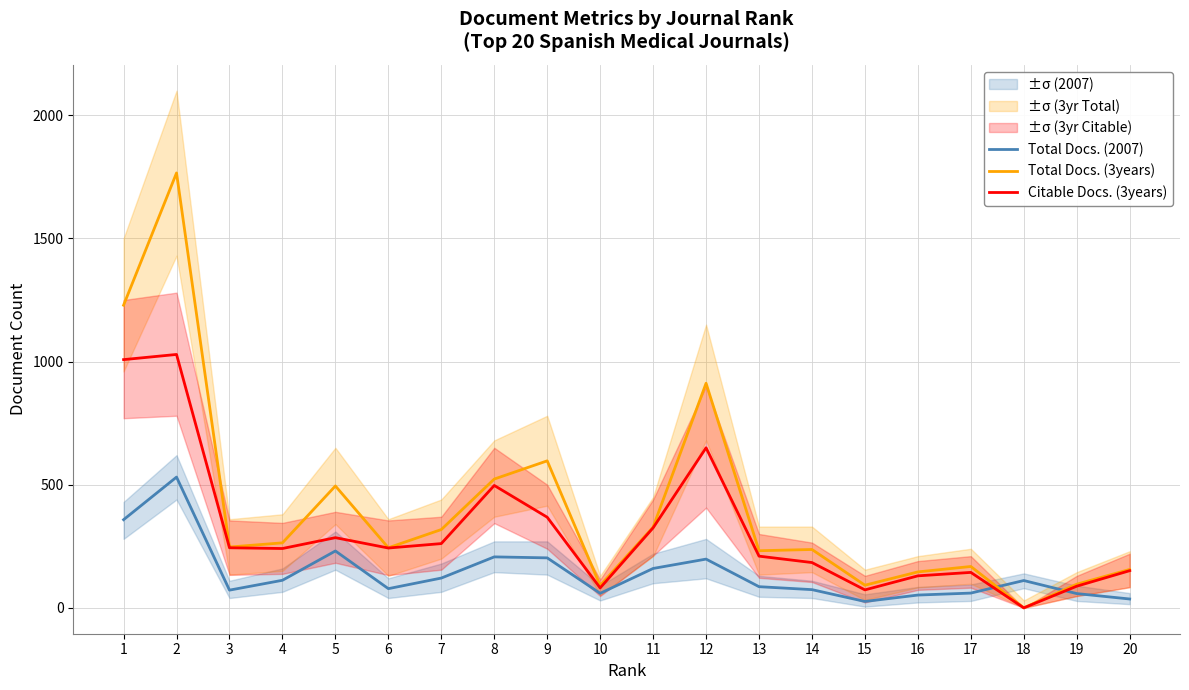

Rank the categories by Total Docs. (2007) value from highest to lowest.

2, 1, 5, 8, 9, 12, 11, 7, 4, 18, 13, 6, 14, 3, 17, 10, 19, 16, 20, 15